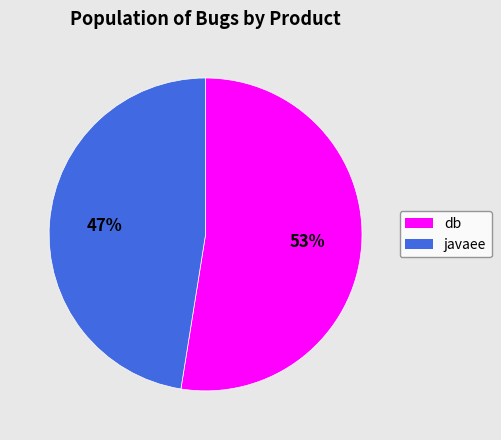

Is db the majority of the pie?

Yes